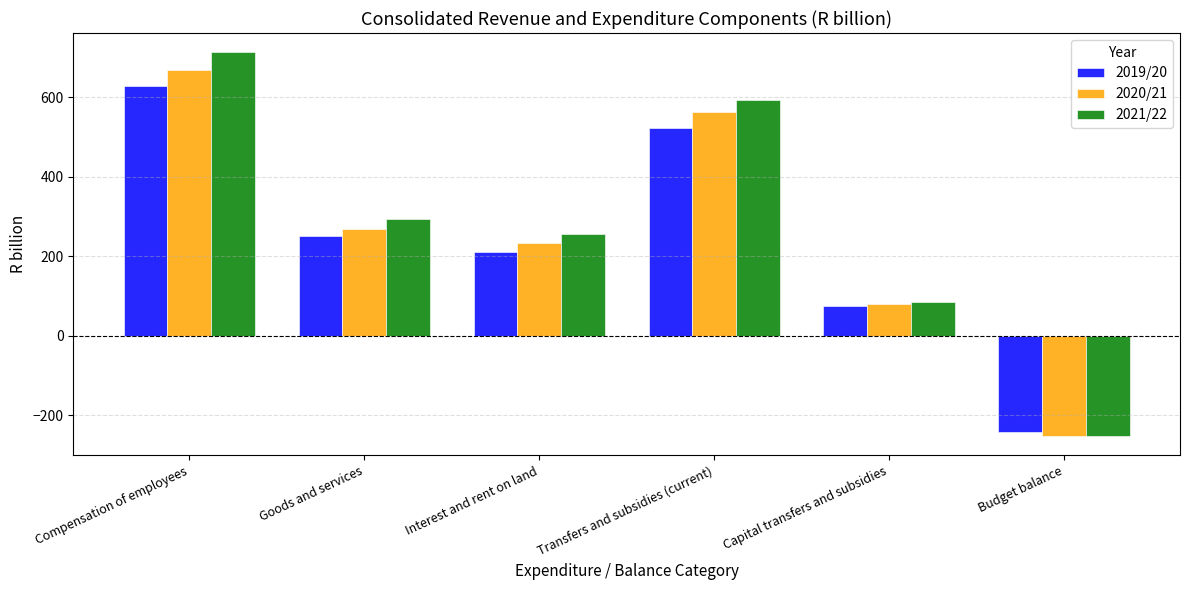

Rank the series by their maximum value, from lowest to highest.

2019/20, 2020/21, 2021/22